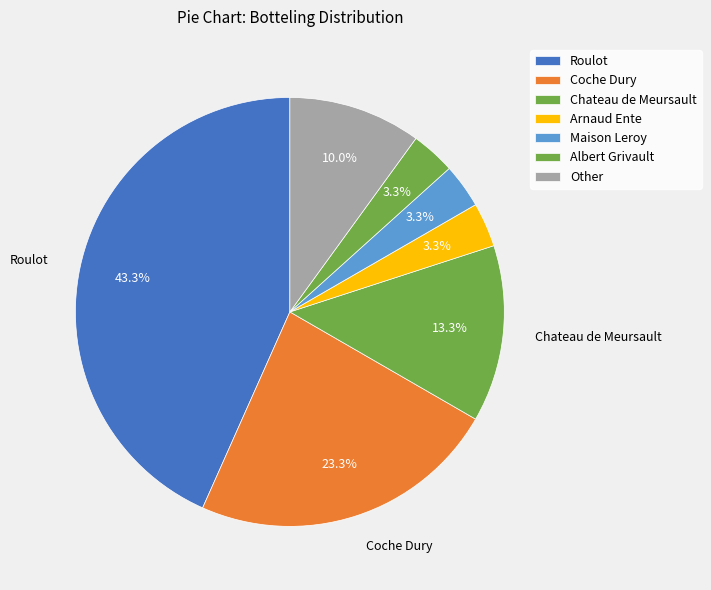

Which category has the biggest portion of the pie?

Roulot